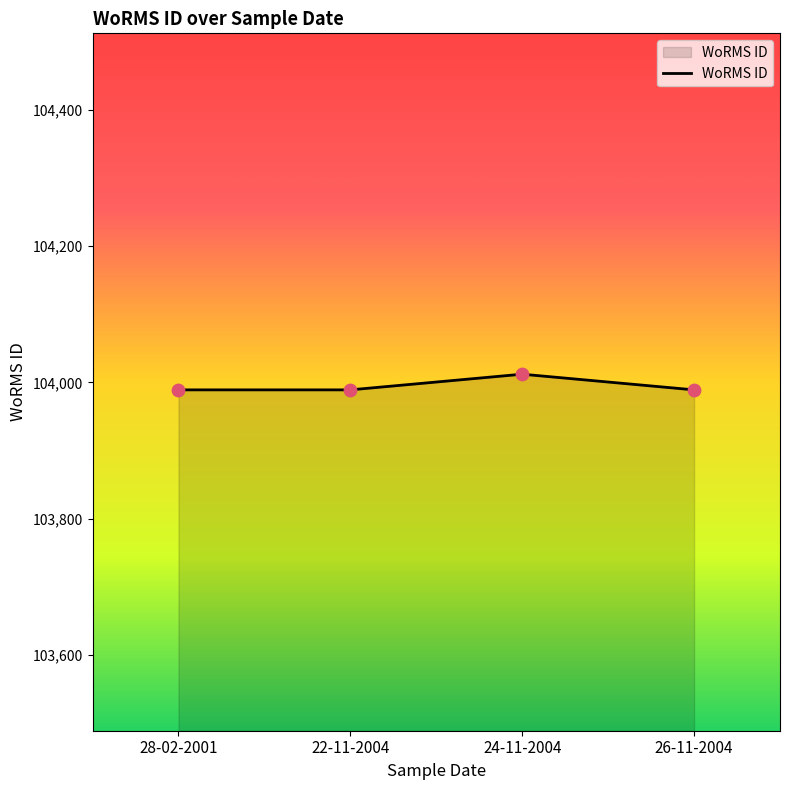

Between 24-11-2004 and 26-11-2004, which is larger?

24-11-2004